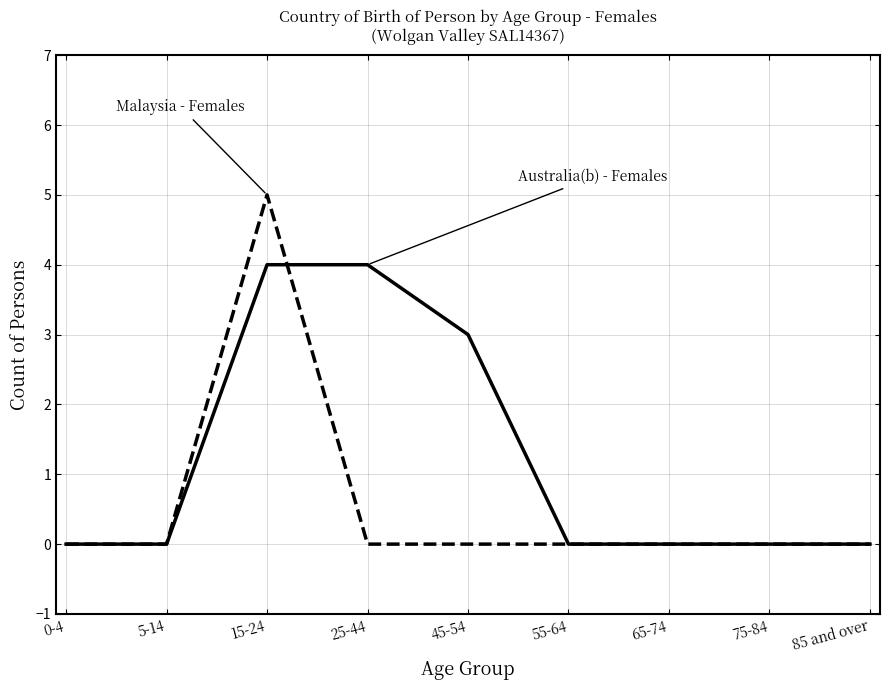

Reading left to right, extract all data points from this chart.

Australia(b) - Females: 0	0	4	4	3	0	0	0	0
Malaysia - Females: 0	0	5	0	0	0	0	0	0